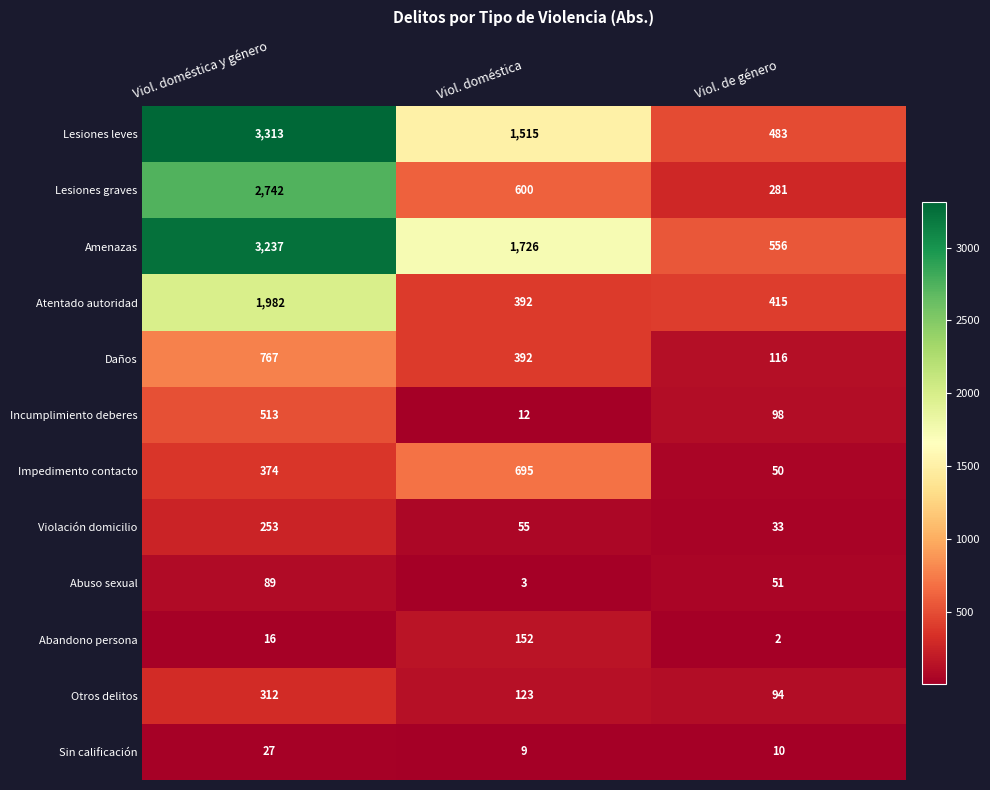

What is the difference between the highest and lowest values at Viol. de género?

554